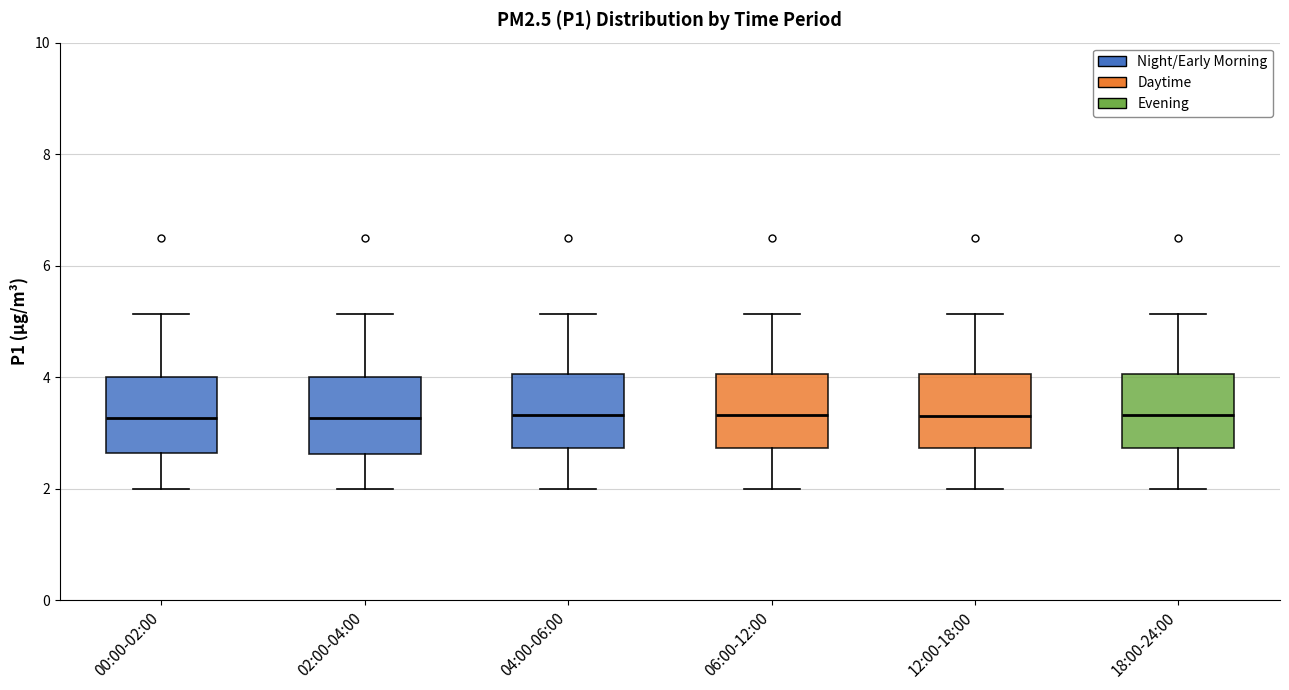

Reading left to right, read every box against the y-axis: the position of its median line, the range the box covers, and the ends of its whiskers. The values are not printed on the chart, so give them approximately, as read against the axis.

00:00-02:00: median 3.2, box 2.6 to 4.0, whiskers 2.0 to 5.2
02:00-04:00: median 3.2, box 2.6 to 4.0, whiskers 2.0 to 5.2
04:00-06:00: median 3.4, box 2.8 to 4.0, whiskers 2.0 to 5.2
06:00-12:00: median 3.4, box 2.8 to 4.0, whiskers 2.0 to 5.2
12:00-18:00: median 3.4, box 2.8 to 4.0, whiskers 2.0 to 5.2
18:00-24:00: median 3.4, box 2.8 to 4.0, whiskers 2.0 to 5.2